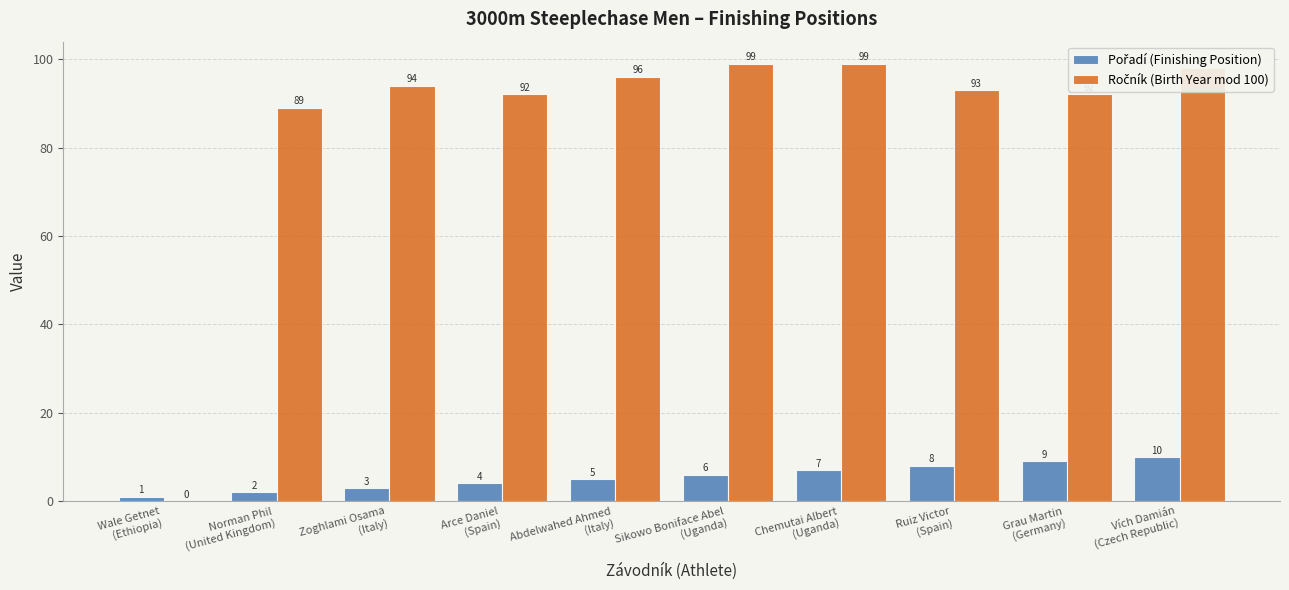

What is the total value across all series at Norman Phil
(United Kingdom)?

91